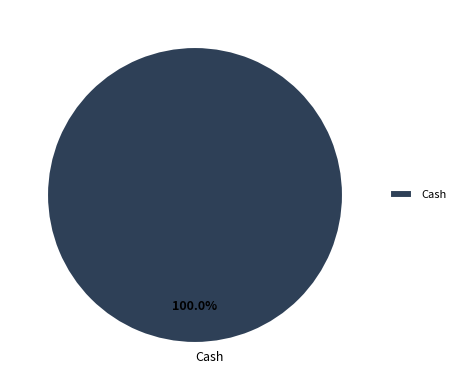

Rank the categories by value from highest to lowest.

Cash